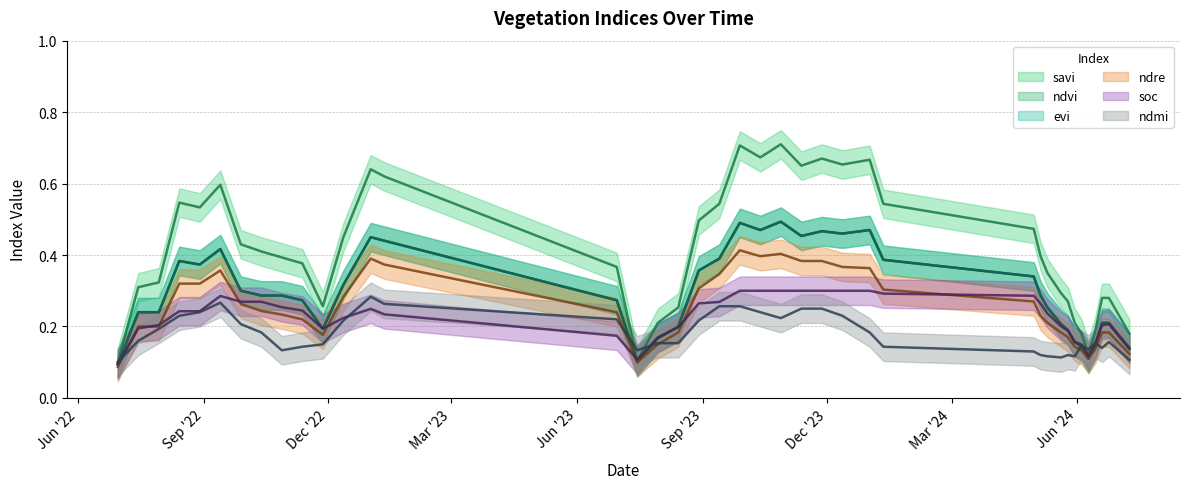

Which series changed the most between 13-10-2022 and 27-11-2023?

savi